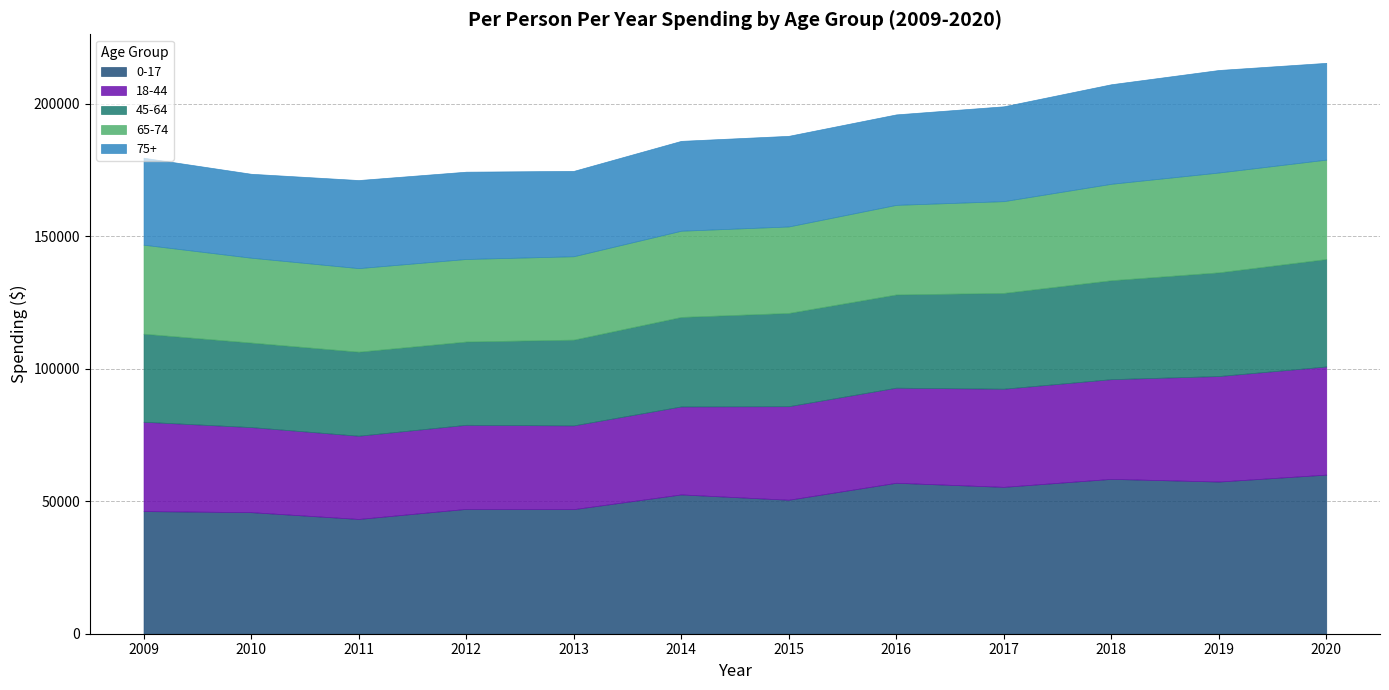

Between 2018 and 2016, which is larger?

2018